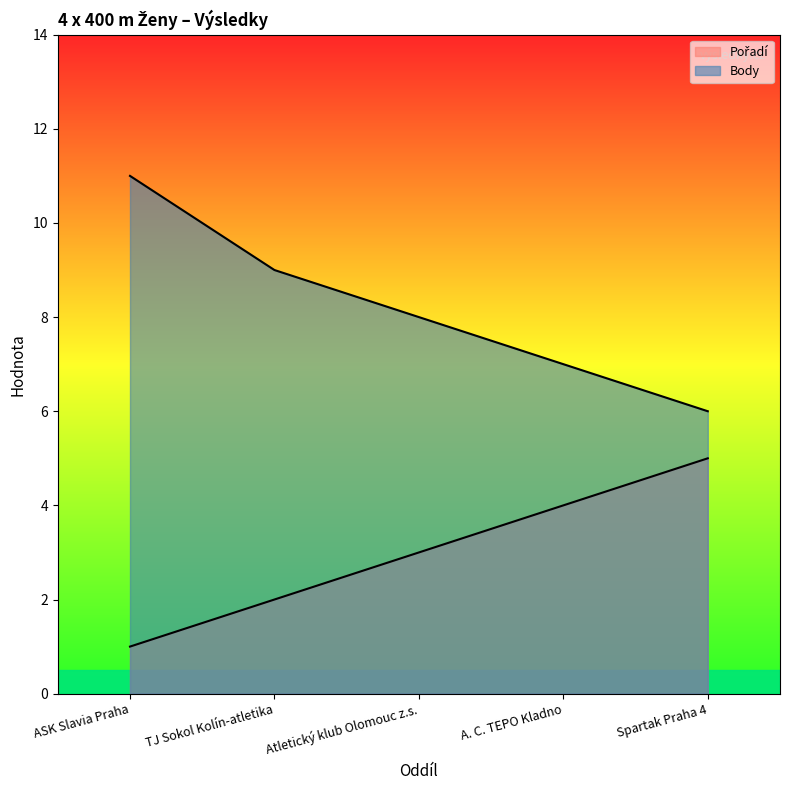

What is the value of the Pořadí point at the 1st from the left?

1